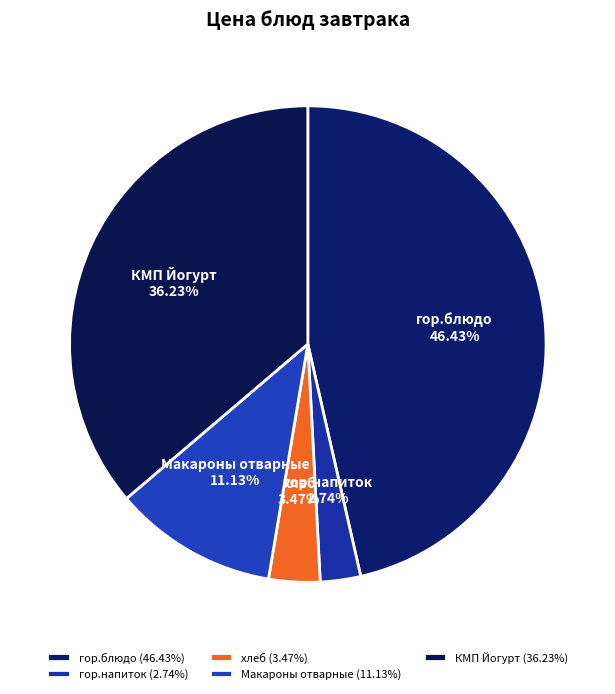

To the nearest percent, what is the difference between the гор.блюдо and хлеб slice percentages?

43%